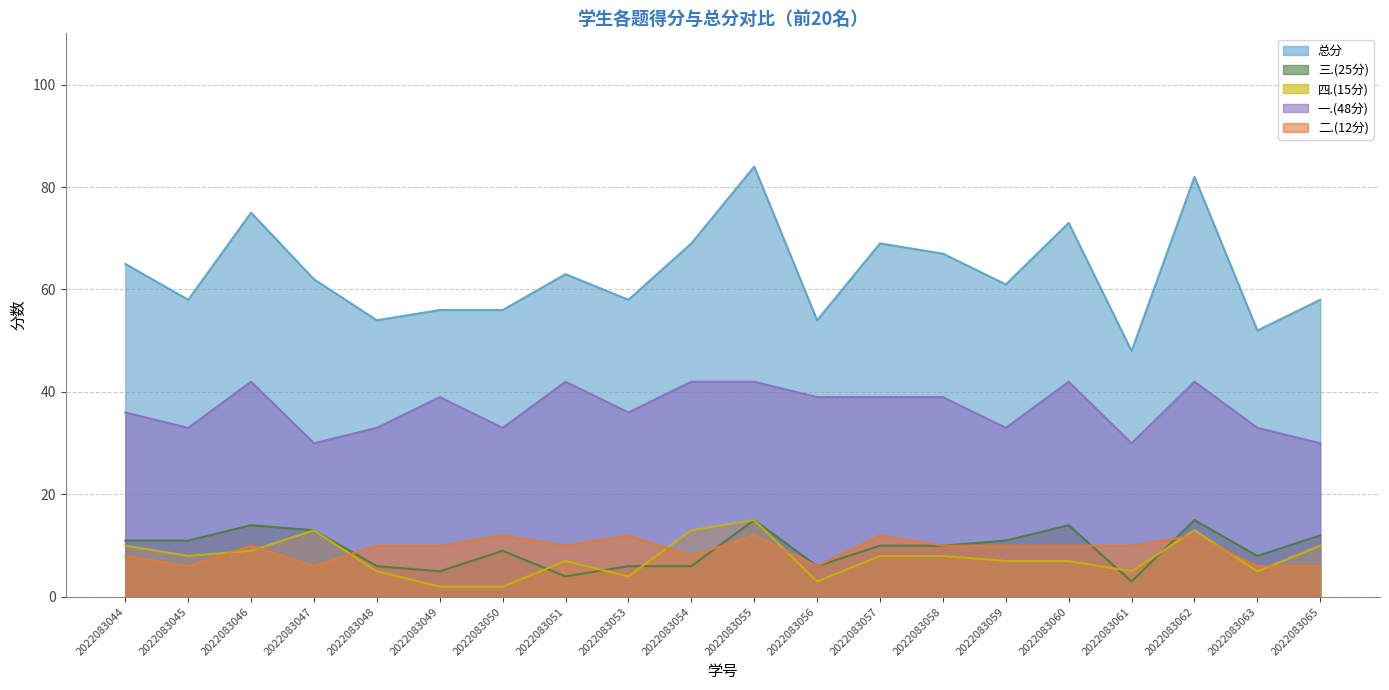

Reading left to right, list all the values displayed in this chart.

总分: 65	58	75	62	54	56	56	63	58	69	84	54	69	67	61	73	48	82	52	58
三.(25分): 11	11	14	13	6	5	9	4	6	6	15	6	10	10	11	14	3	15	8	12
四.(15分): 10	8	9	13	5	2	2	7	4	13	15	3	8	8	7	7	5	13	5	10
一.(48分): 36	33	42	30	33	39	33	42	36	42	42	39	39	39	33	42	30	42	33	30
二.(12分): 8	6	10	6	10	10	12	10	12	8	12	6	12	10	10	10	10	12	6	6